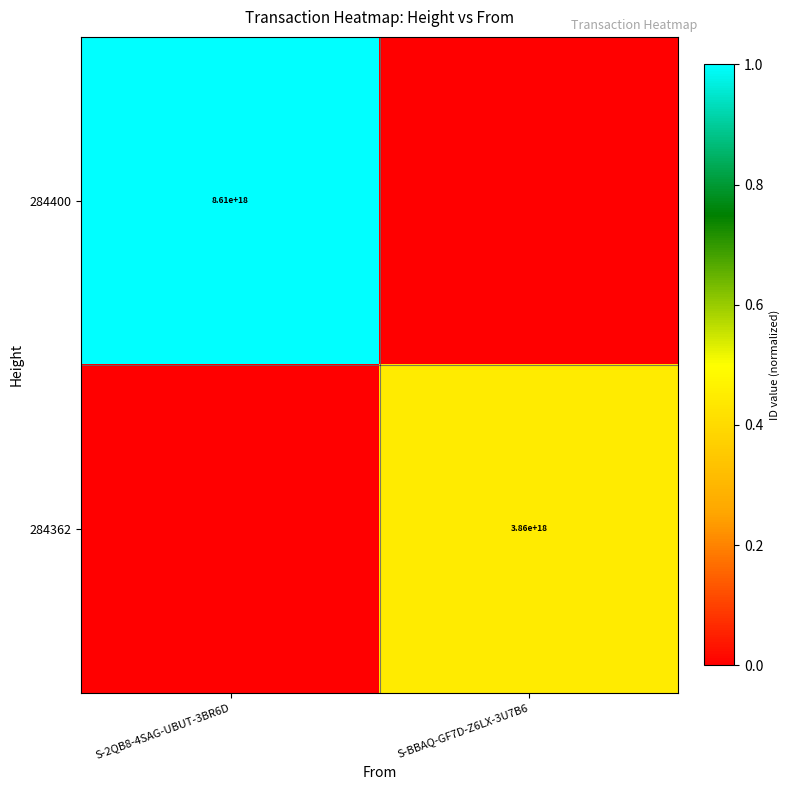

What is the greatest value displayed?

1.0